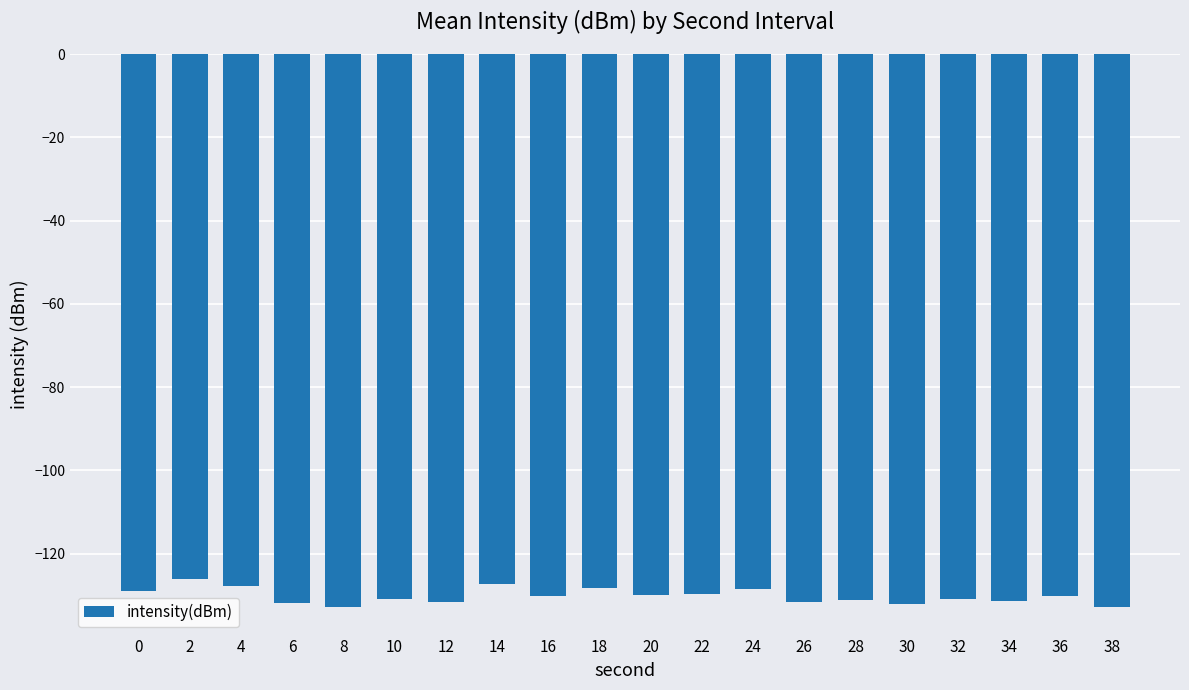

What is the value of the 20th bar from the left?

-132.7